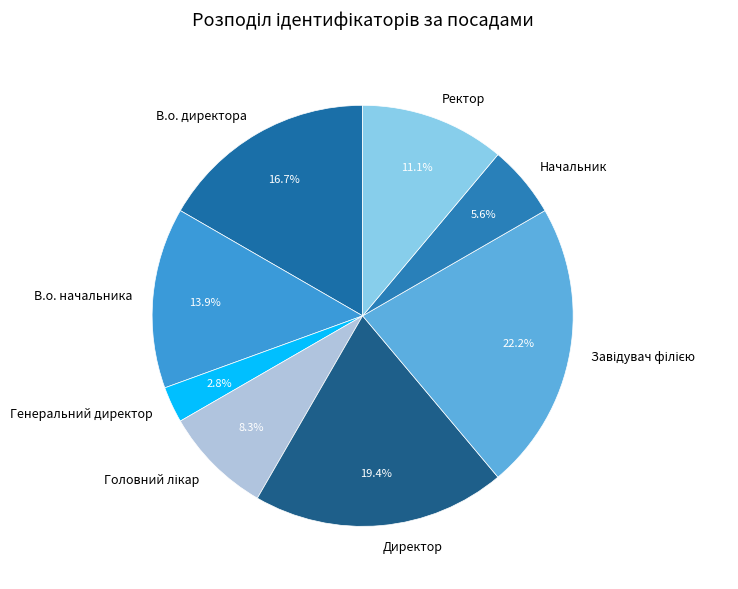

Which slice is the smallest?

Генеральний директор